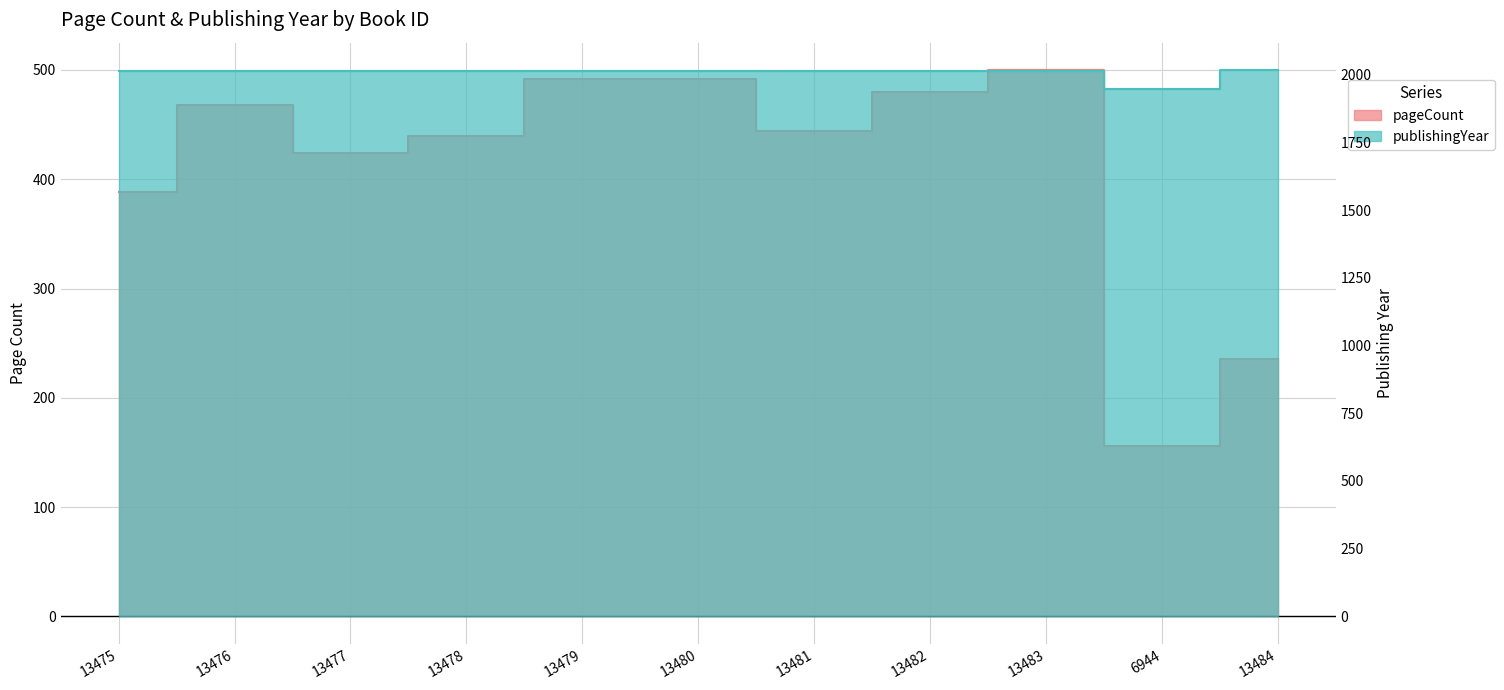

Reading left to right, transcribe all the data shown in this chart.

pageCount: 388	468	424	440	492	492	444	480	500	156	236
publishingYear: 2014	2014	2014	2014	2014	2014	2014	2014	2014	1947	2017